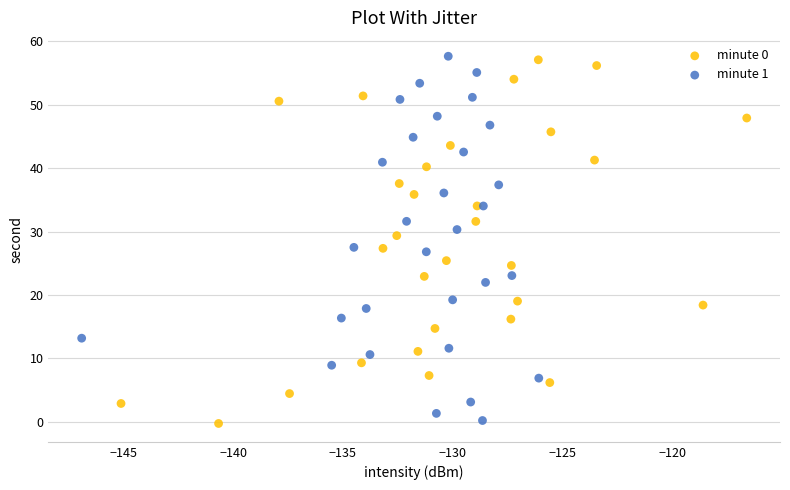

Which series has the largest Y range (max minus min)?

minute 1